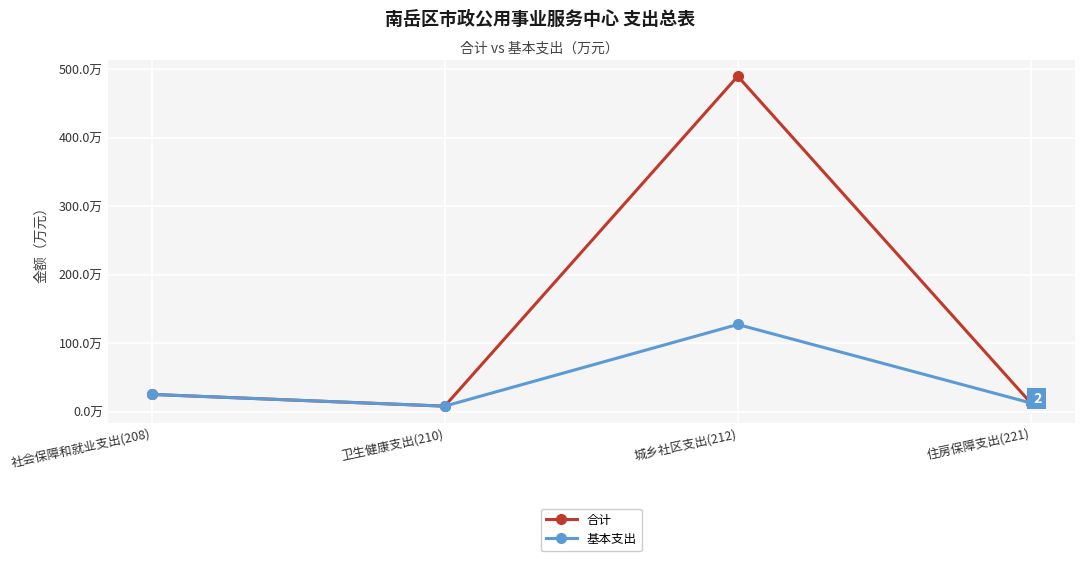

What is the maximum value for 合计?

489.7